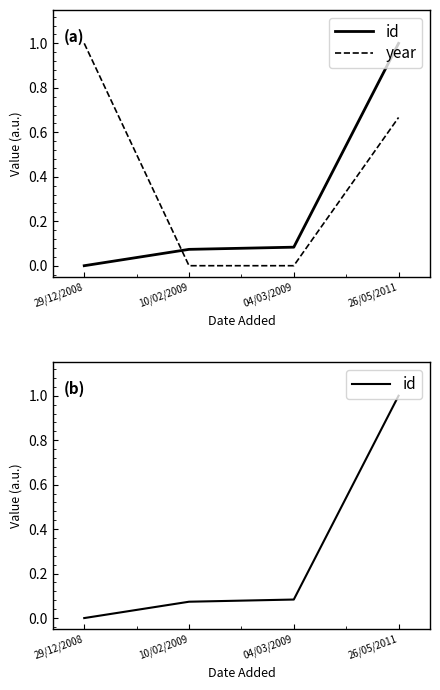

What is the difference between the highest and lowest values at 10/02/2009?

0.1